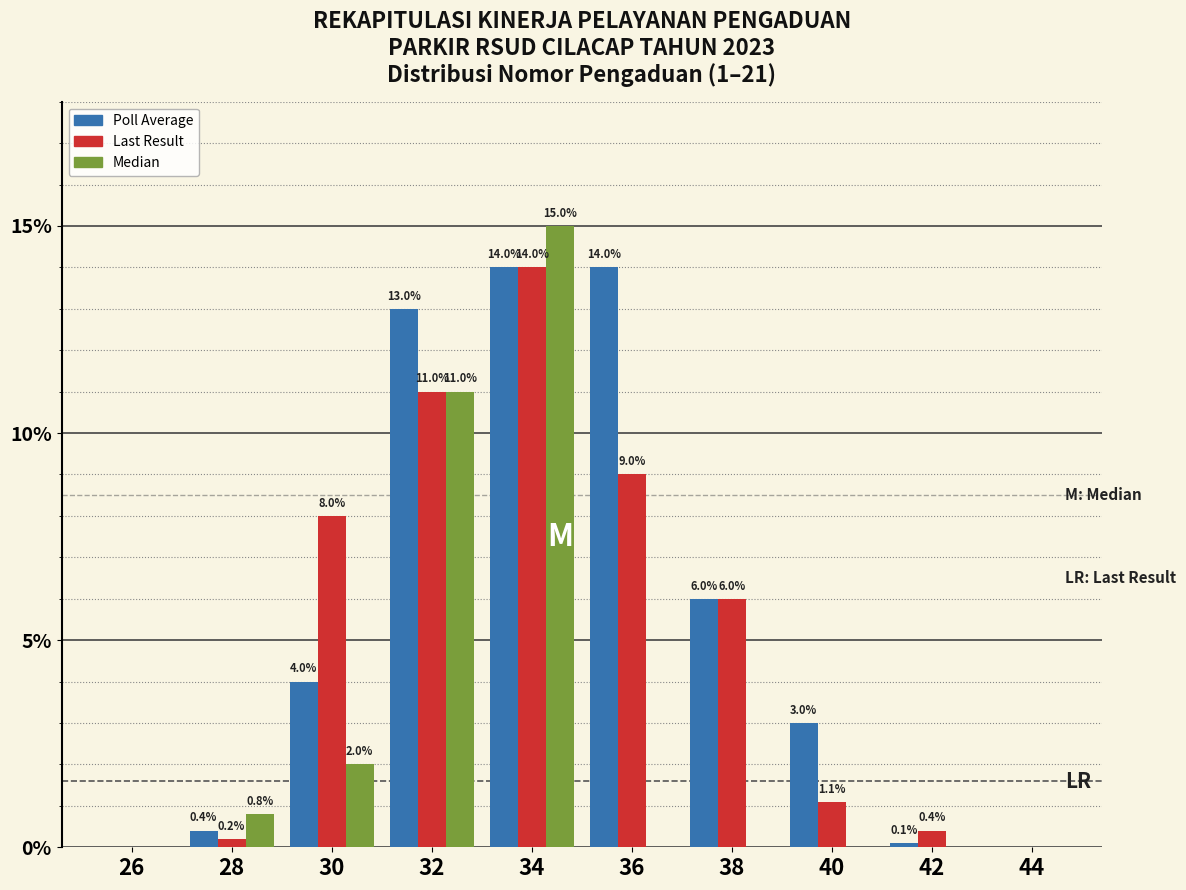

Reading left to right, what are all the values shown in this chart?

Poll Average: 26=0.0	28=0.4	30=4.0	32=13.0	34=14.0	36=14.0	38=6.0	40=3.0	42=0.1	44=0.0
Last Result: 26=0.0	28=0.2	30=8.0	32=11.0	34=14.0	36=9.0	38=6.0	40=1.1	42=0.4	44=0.0
Median: 26=0.0	28=0.8	30=2.0	32=11.0	34=15.0	36=0.0	38=0.0	40=0.0	42=0.0	44=0.0